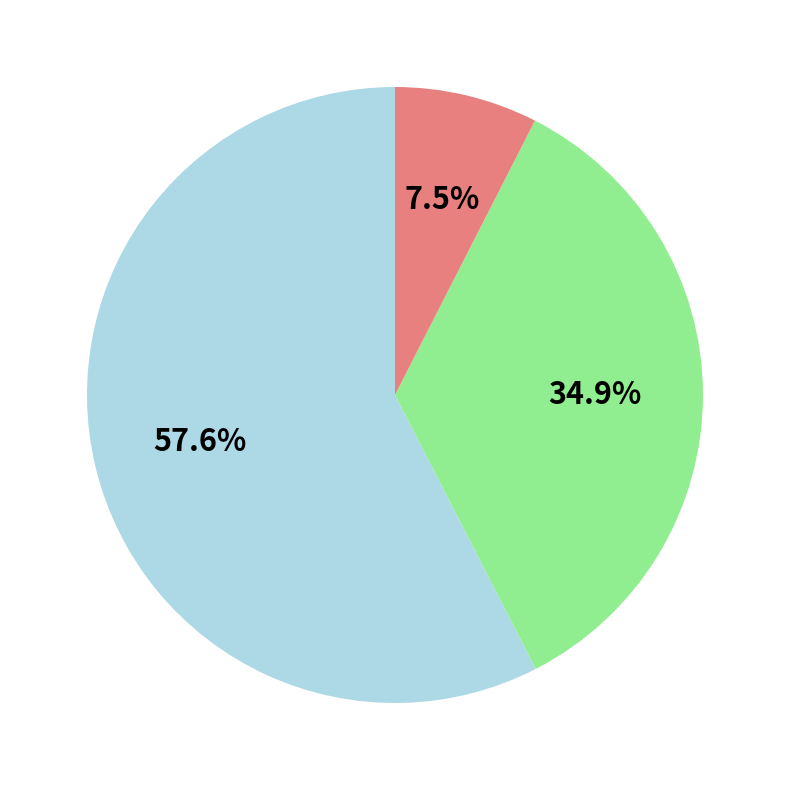

To the nearest percent, what is the average slice percentage?

33%